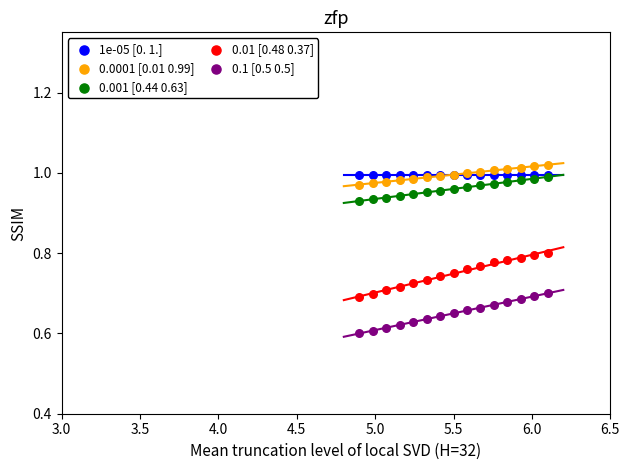

Which series contains the highest Y value?

0.0001 [0.01 0.99]